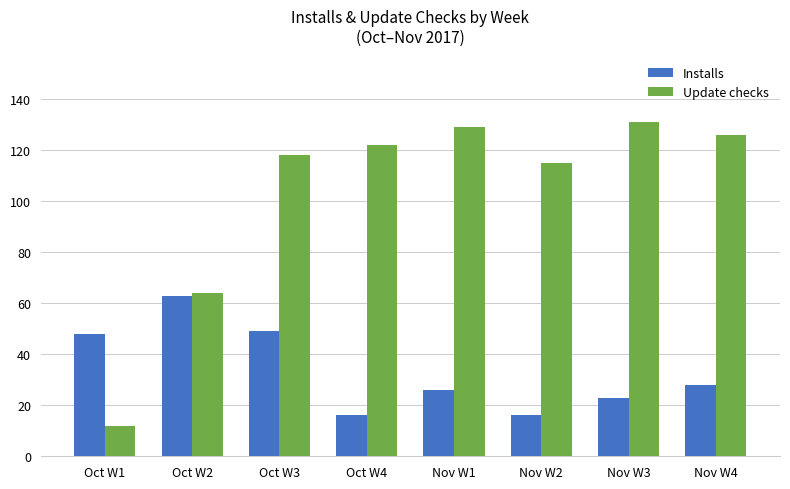

What are all the series names shown in the legend?

Installs, Update checks